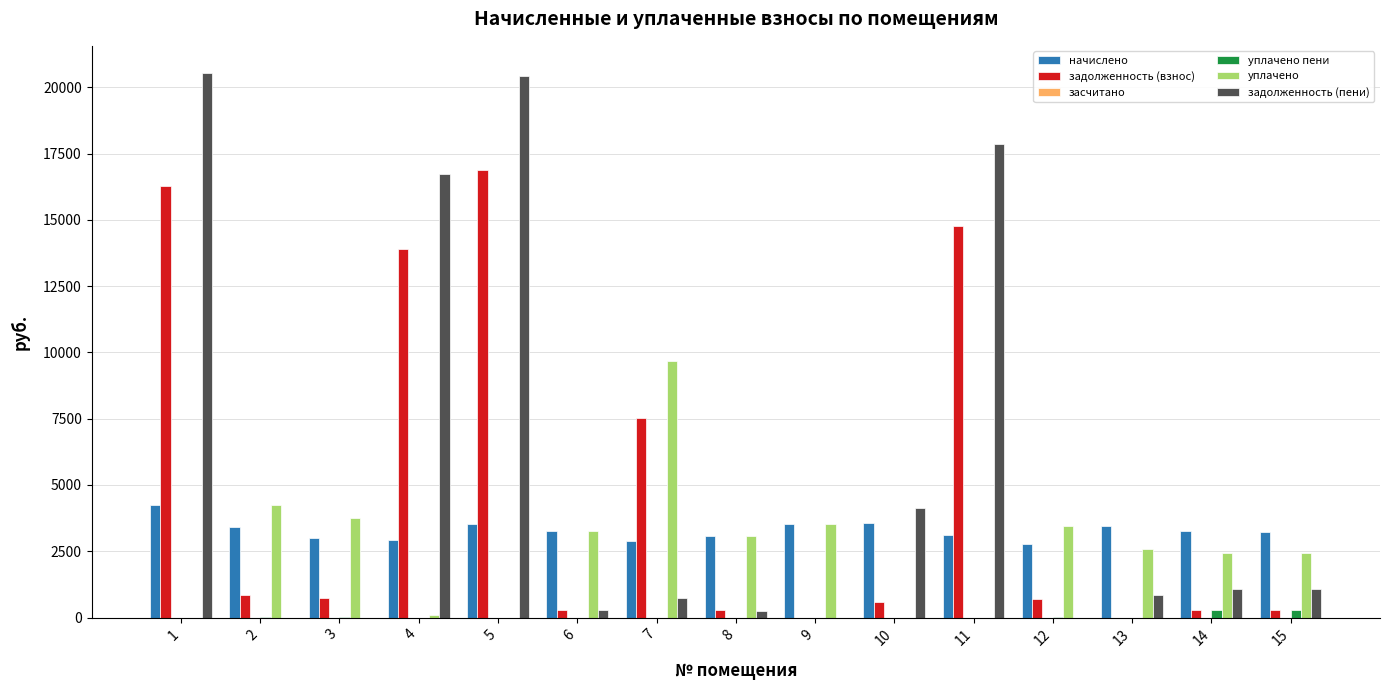

Which series changed the most between 7 and 13?

задолженность (взнос)